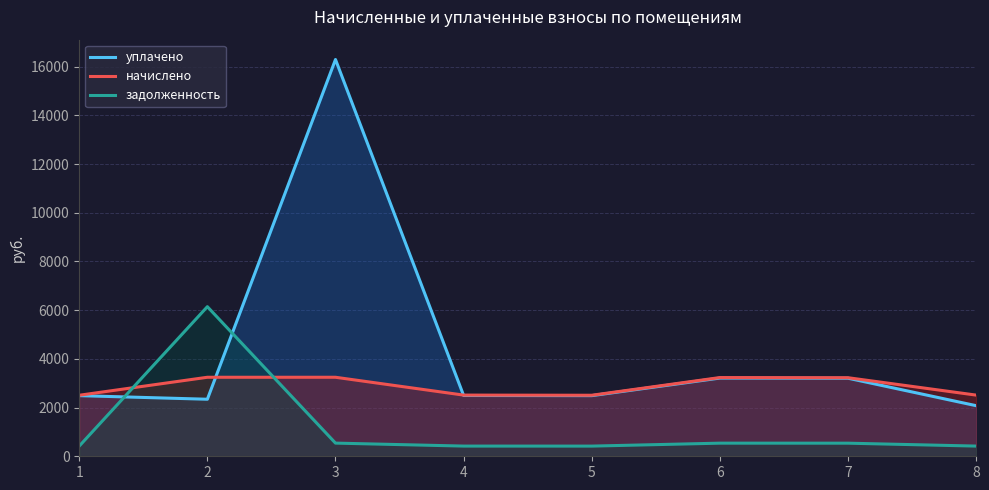

What is the spread (max minus min) of values at 6?

2693.2